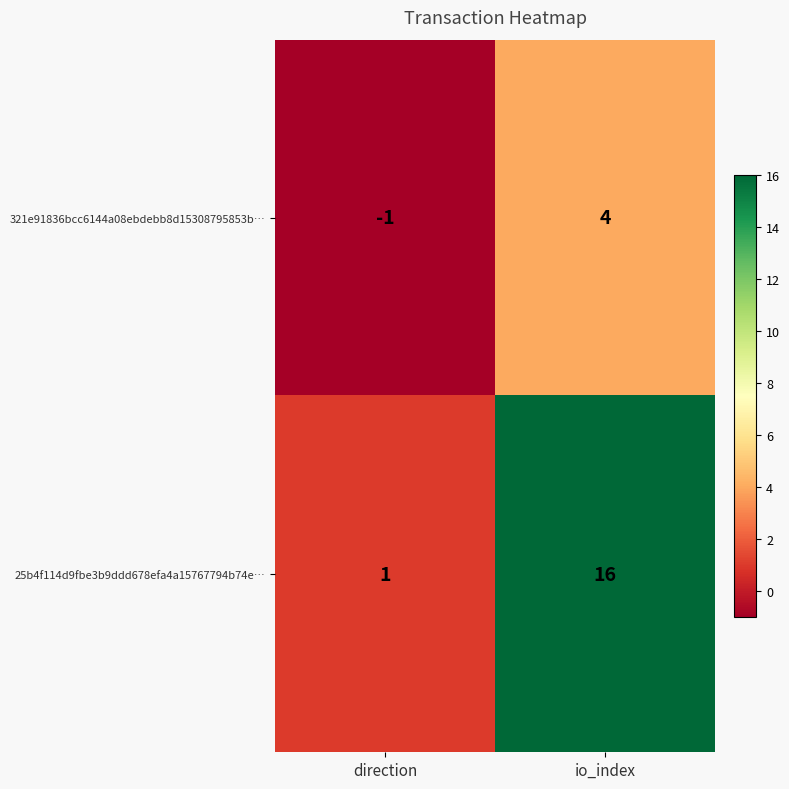

What is the greatest value displayed?

16